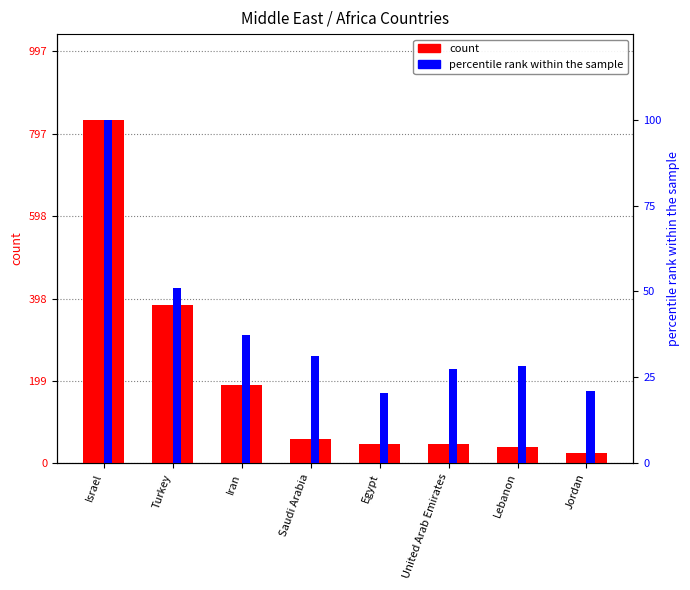

What position from the right is Israel?

8